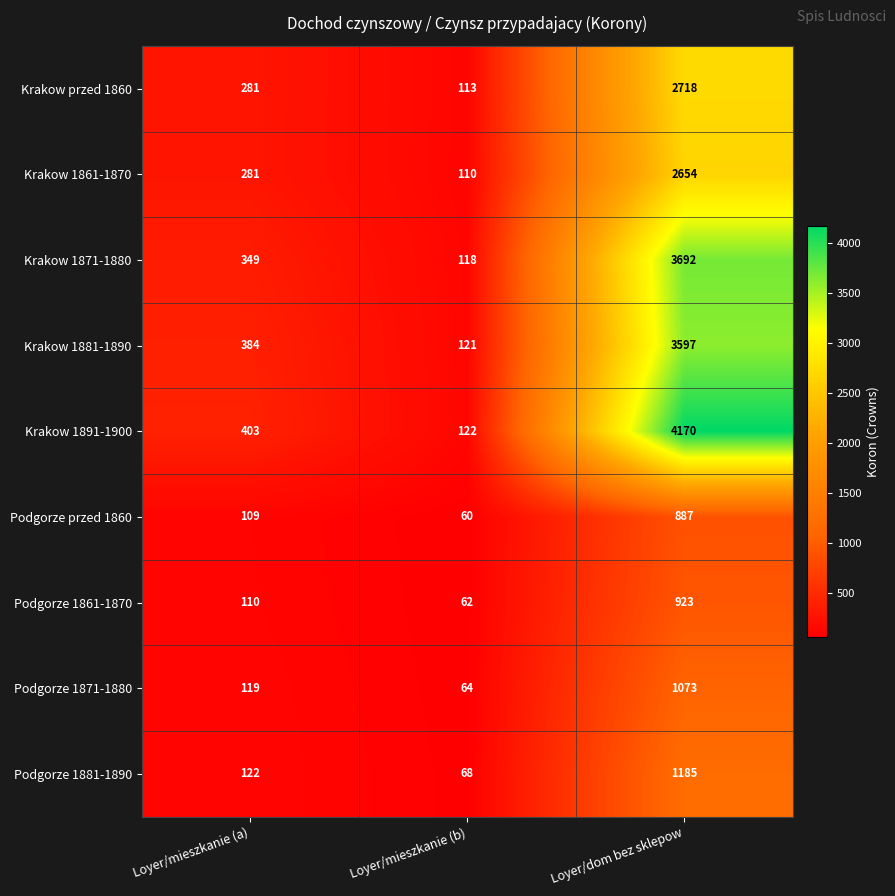

What is the sum of all Podgorze 1871-1880 values?

1256